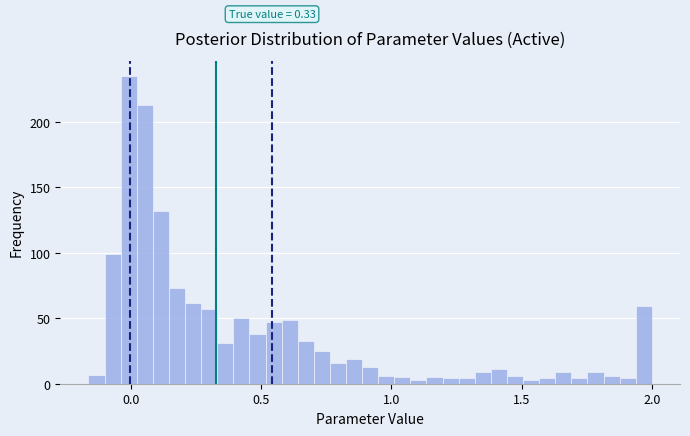

Read against the x-axis, roughly where is the centre of the tallest bar?

0.00